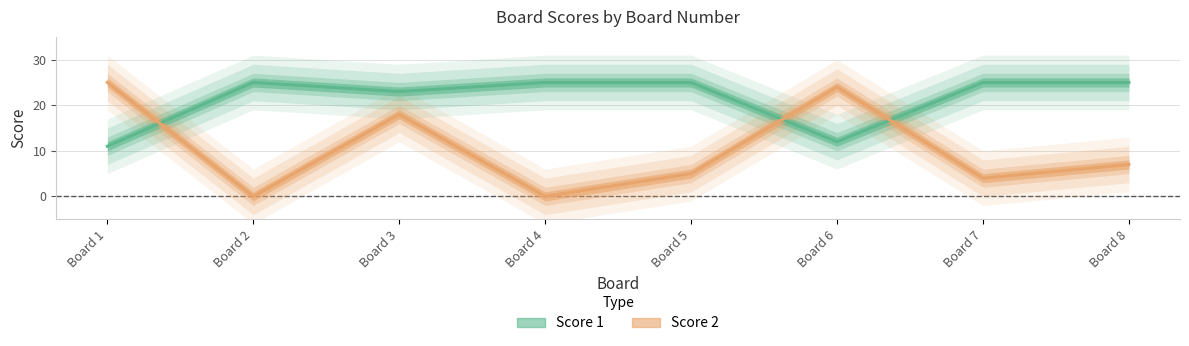

Between Board 7 and Board 8, which is larger?

Board 7